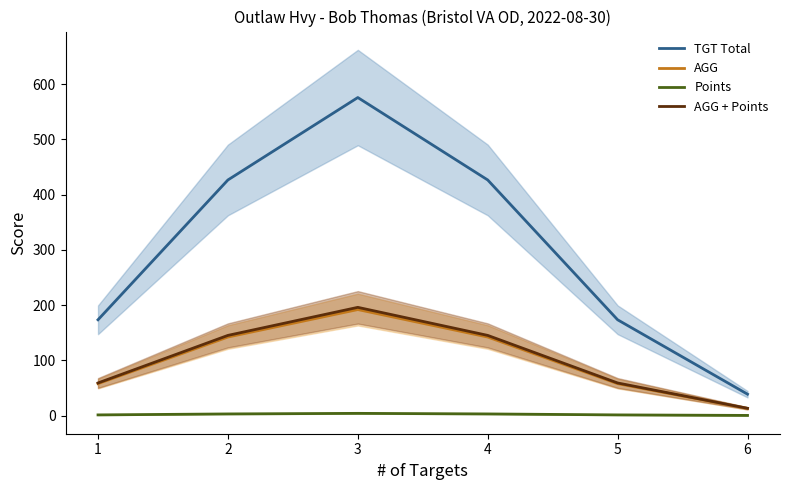

What is the sum of all AGG + Points values?

617.6